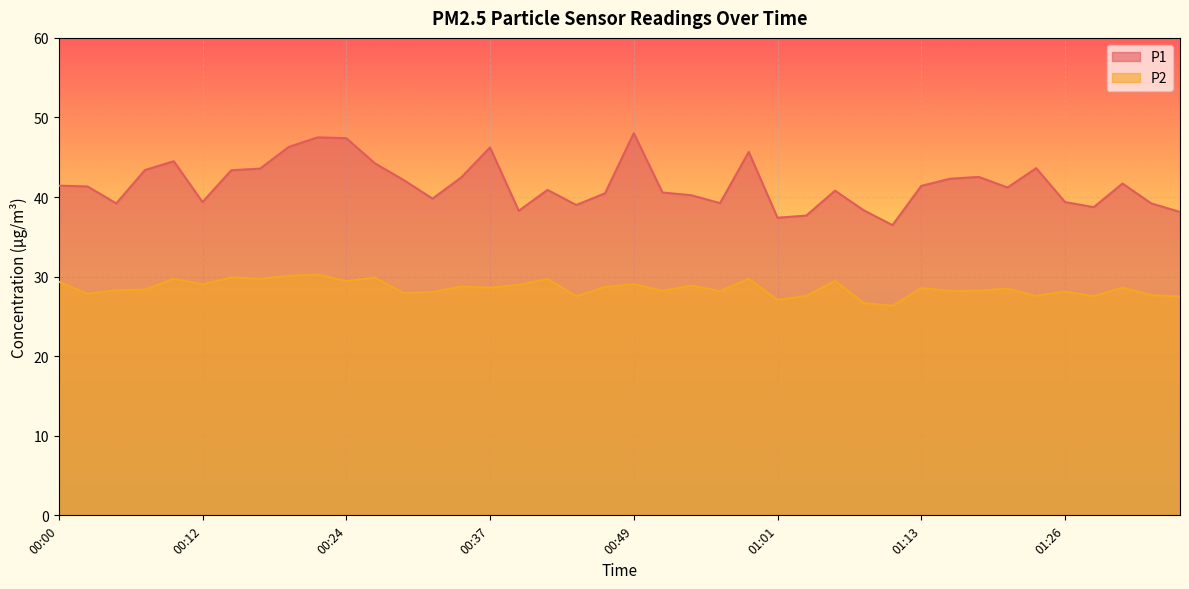

True or false: P1 and P2 cross at least once.

False